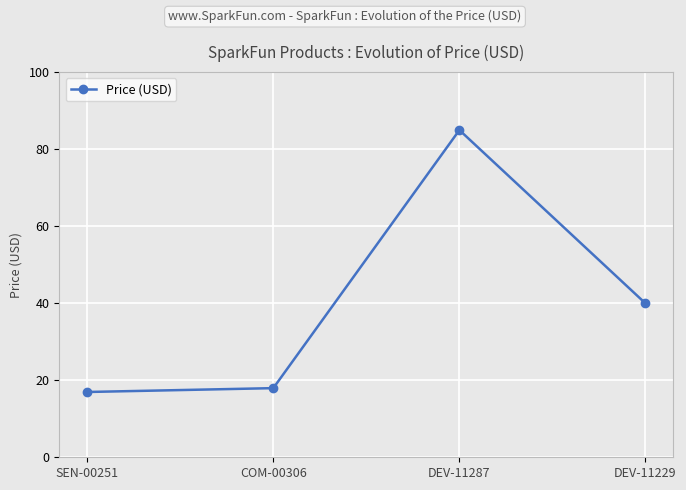

What is the average value?

40.0